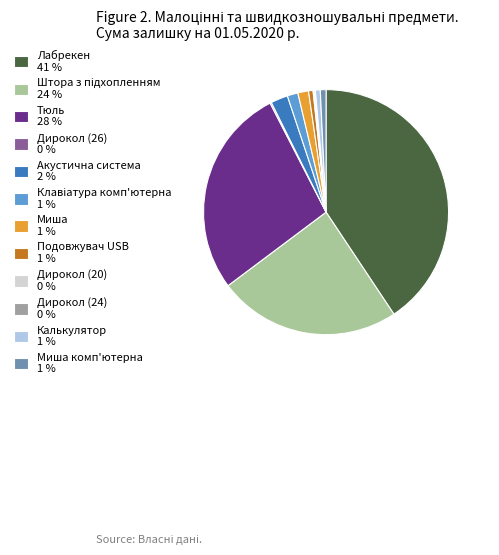

The Подовжувач USB 1 % slice represents 15% of the pie. True or false?

False